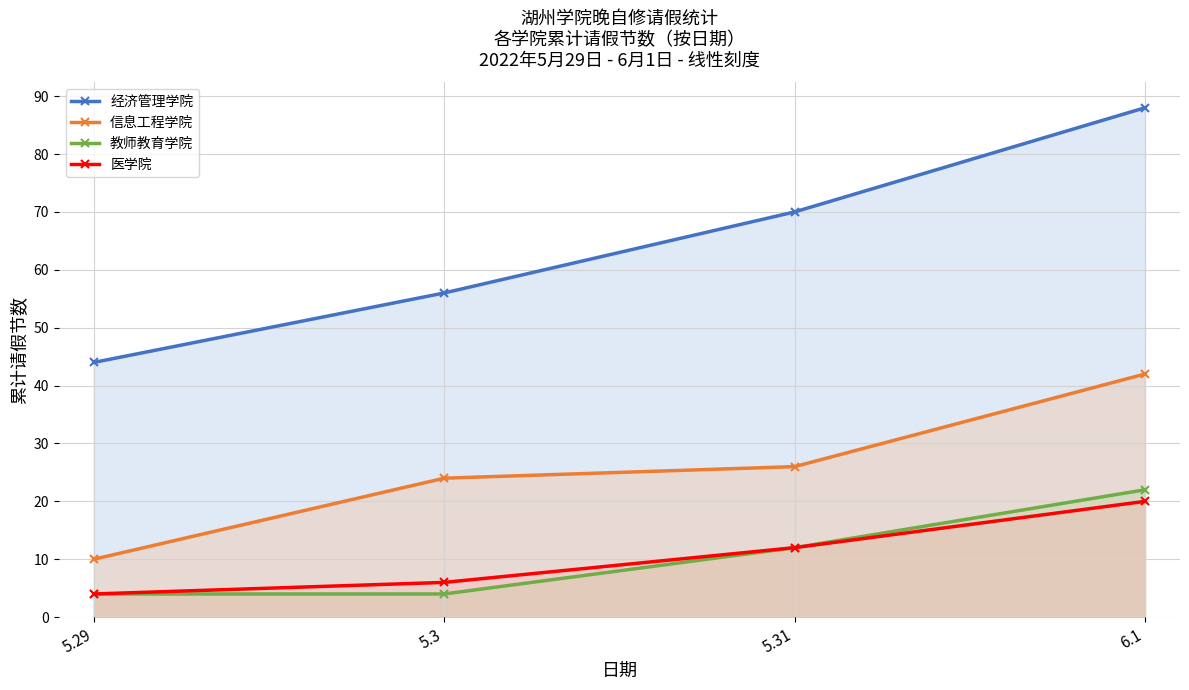

At 5.29, list the series in order from largest to smallest.

经济管理学院, 信息工程学院, 教师教育学院, 医学院